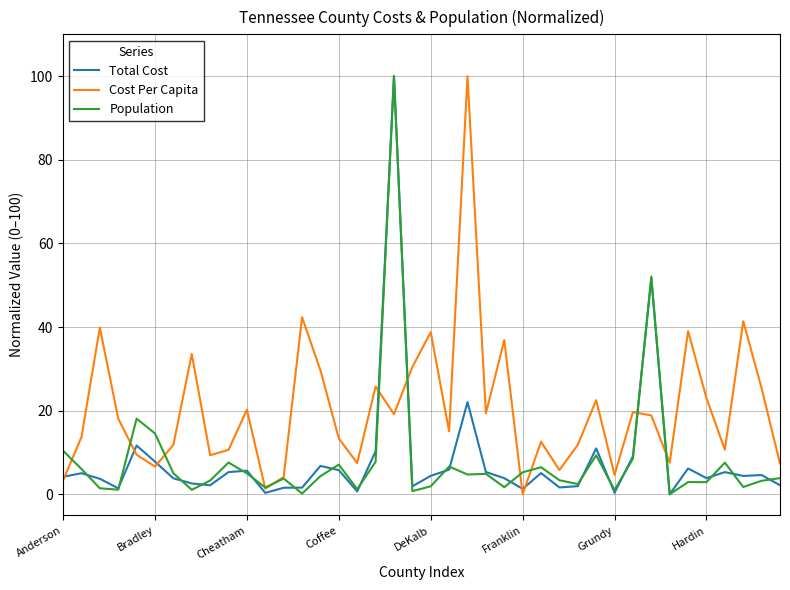

Which series has the largest total across all categories?

Cost Per Capita